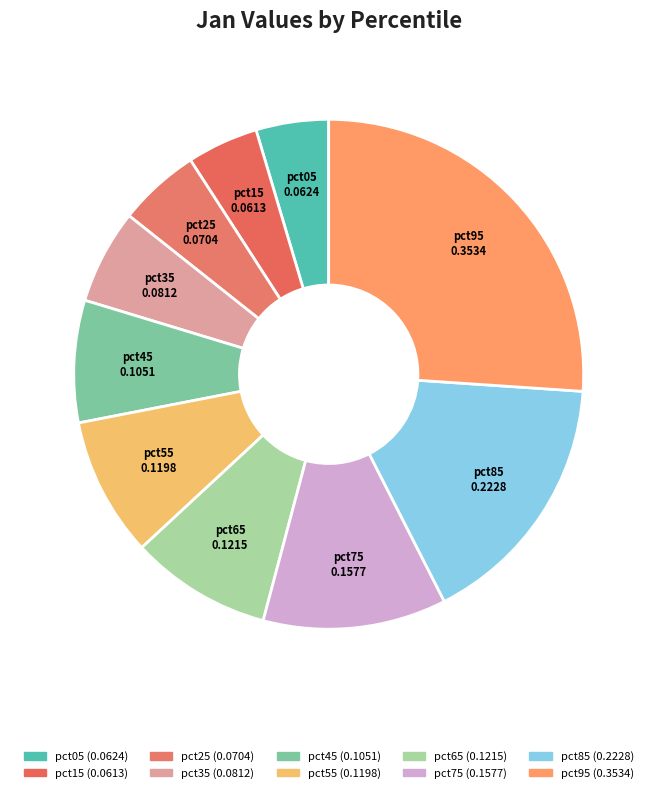

What is the change in value from pct35 to pct95?

+0.3